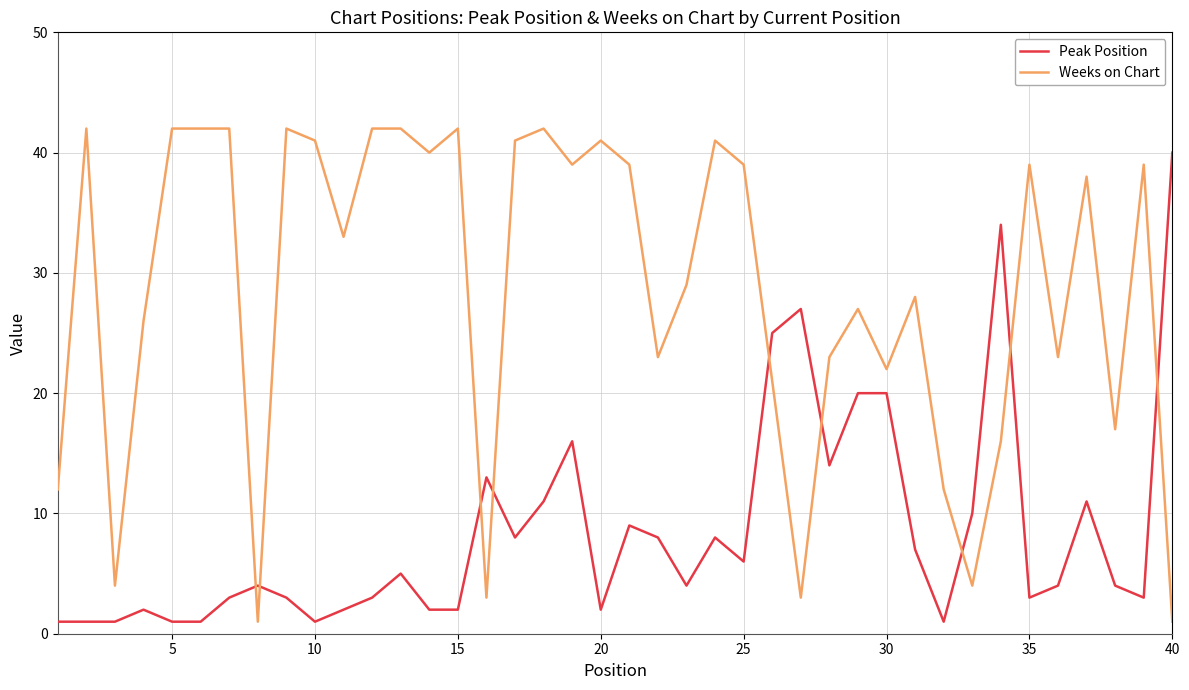

What is the sum of all Peak Position values?

340